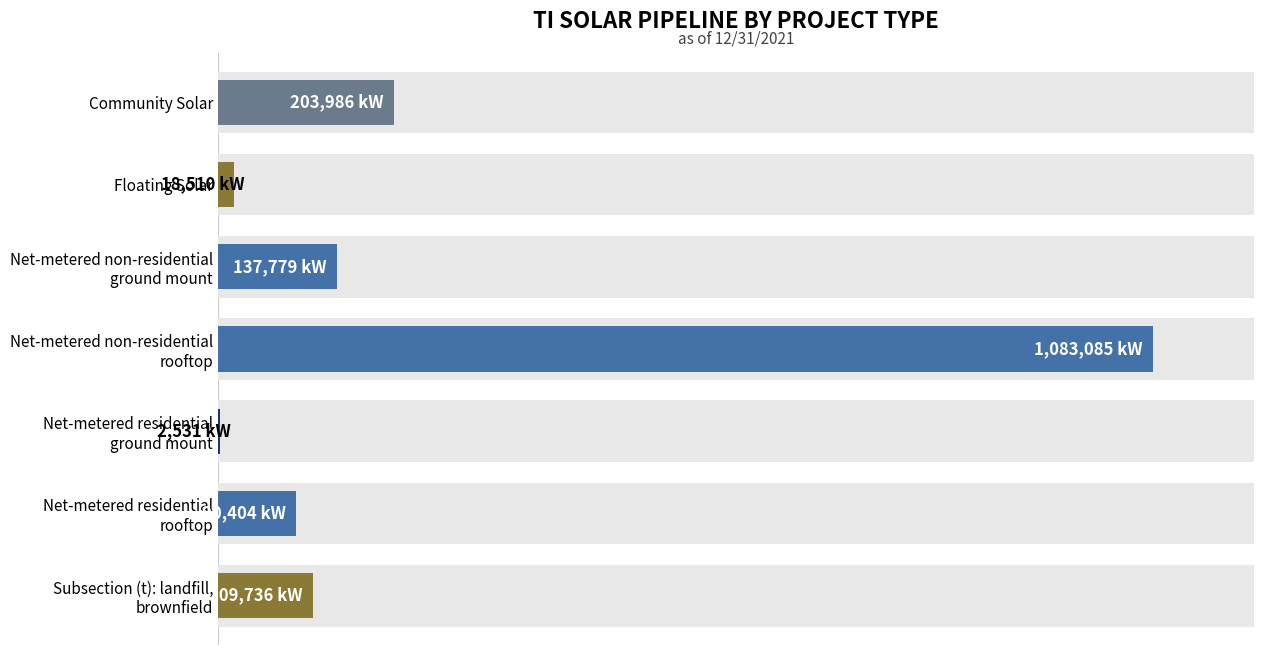

Approximately how many times larger is the value at Community Solar compared to Net-metered non-residential ground mount?

1.5